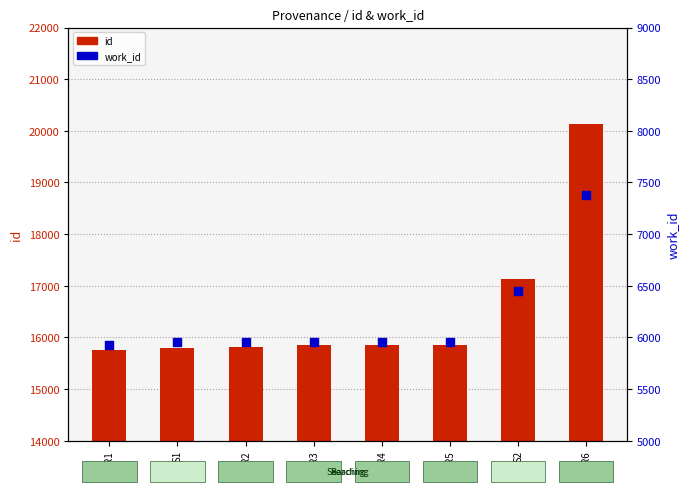

Is the value of work_id at R4 greater than the value of id at R2?

No